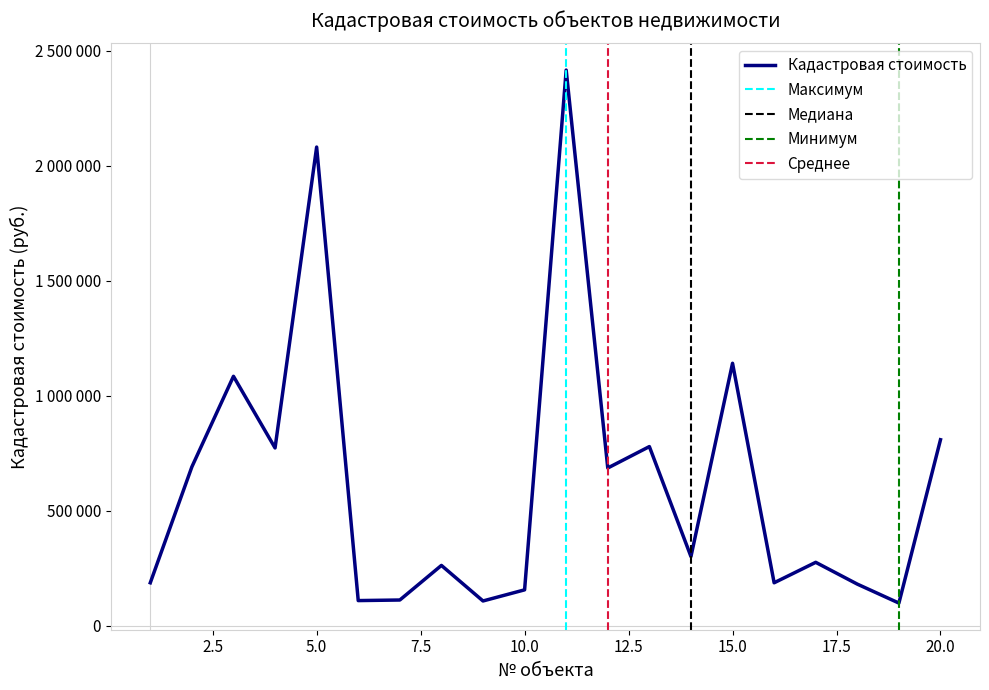

Is this an area chart (filled region under the line)?

No